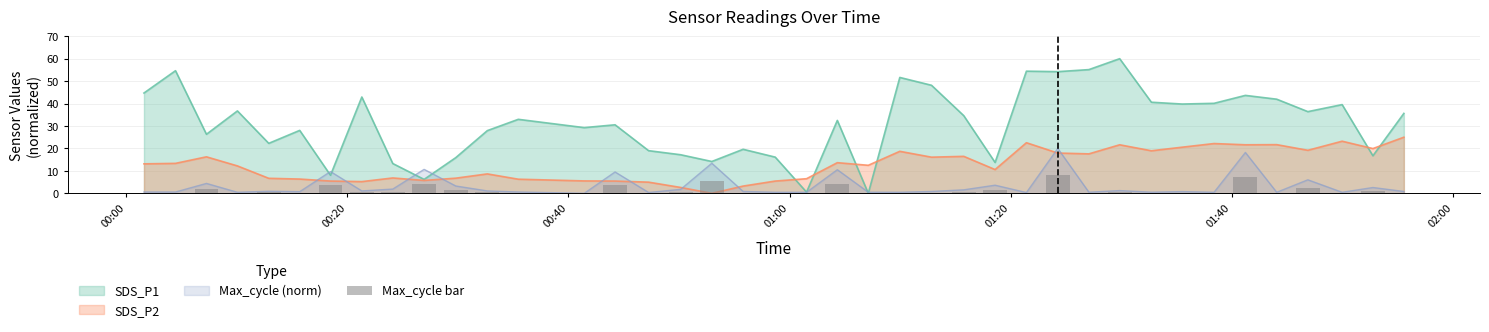

How many values are above zero?

39